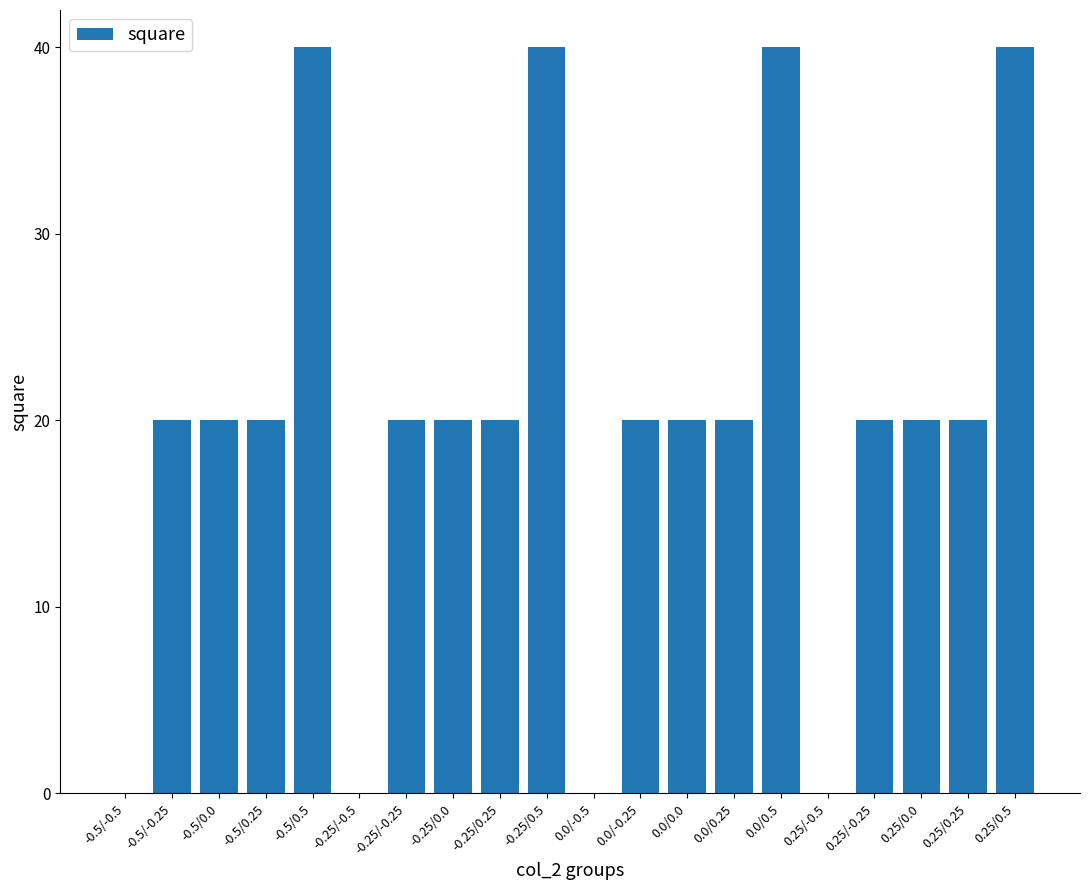

What is the sum of all values?

400